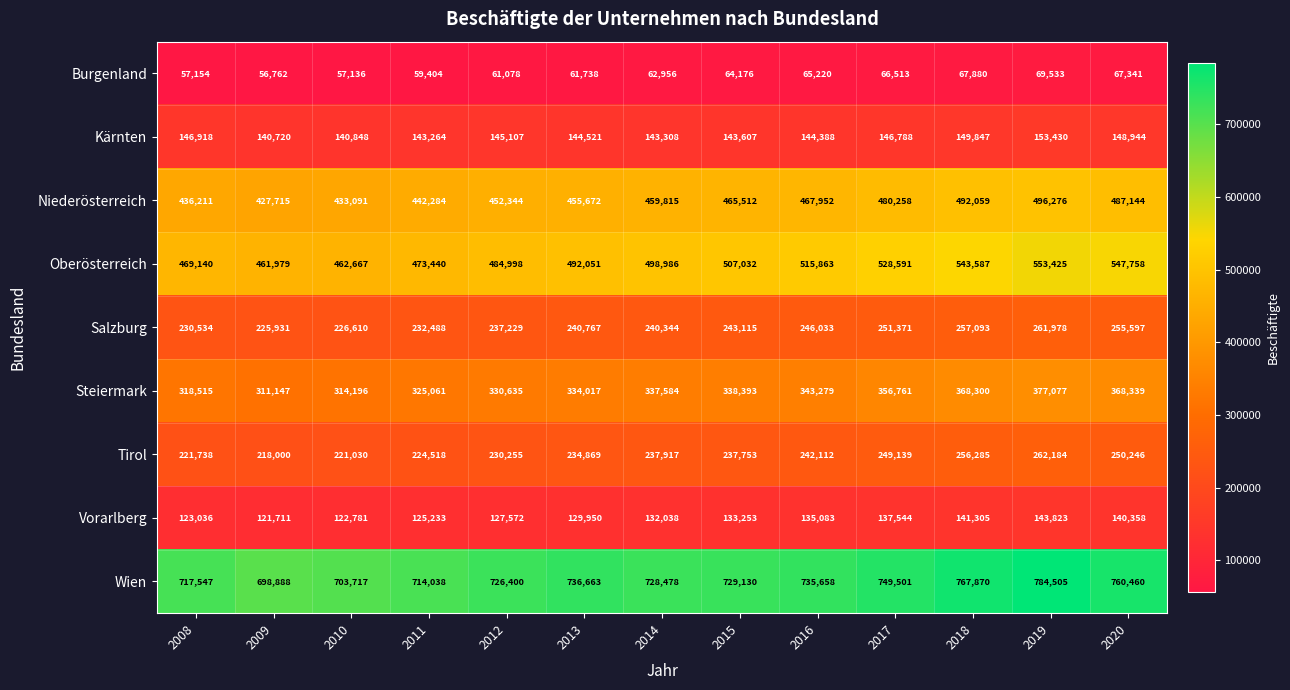

What is the smallest value displayed?

56762